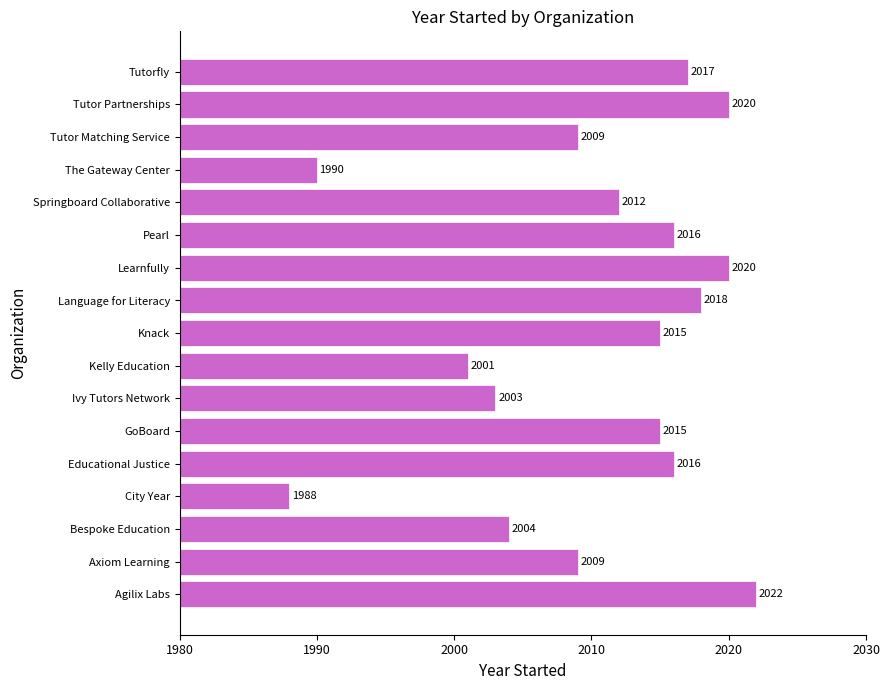

The chart shows a value of 796 at Pearl. True or false?

False